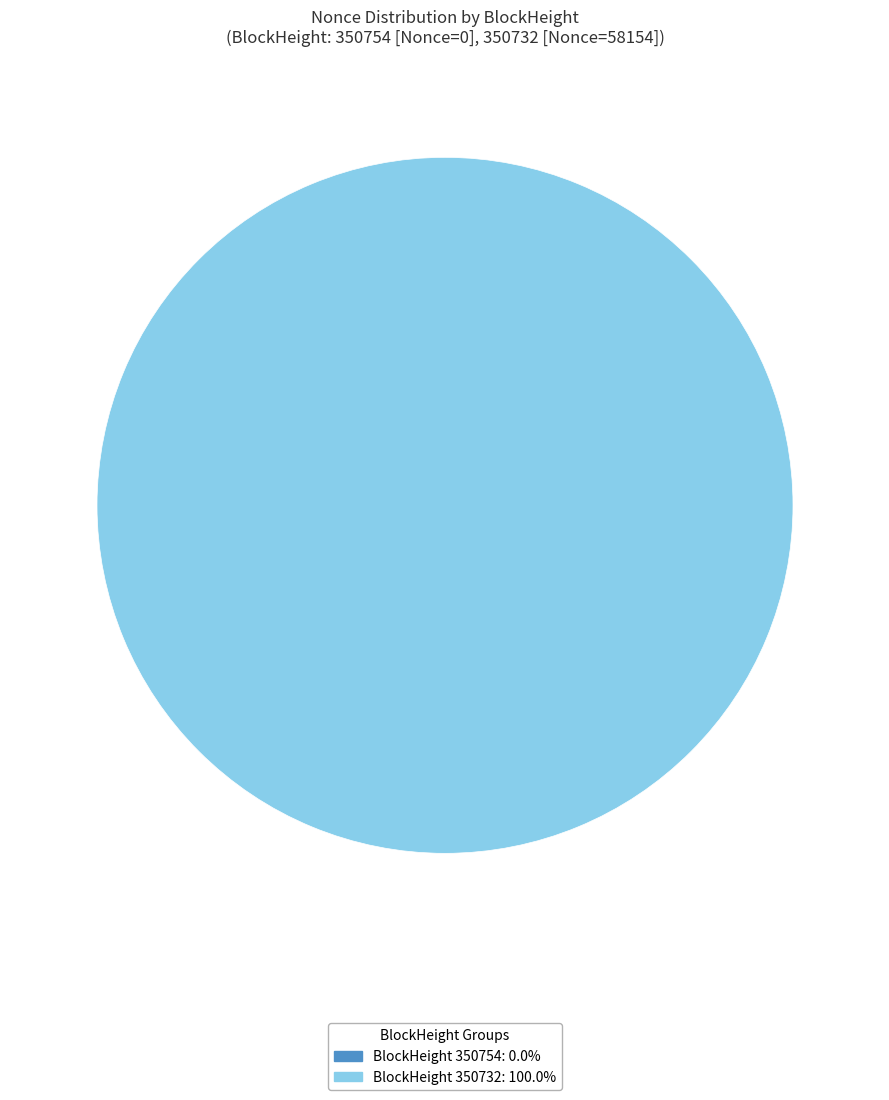

What is the total percentage of 350754 and 350732?

100.0%